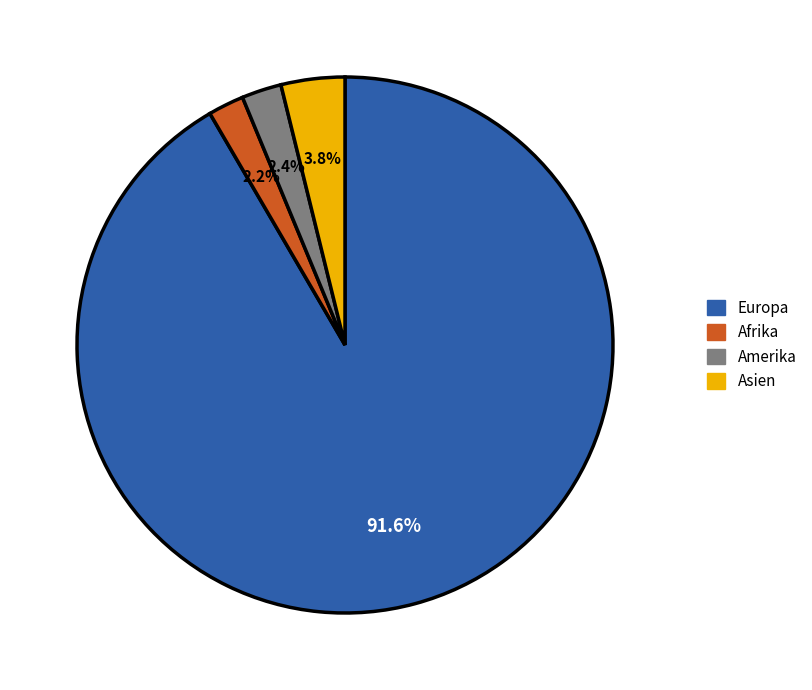

How many slices are in this pie chart?

4